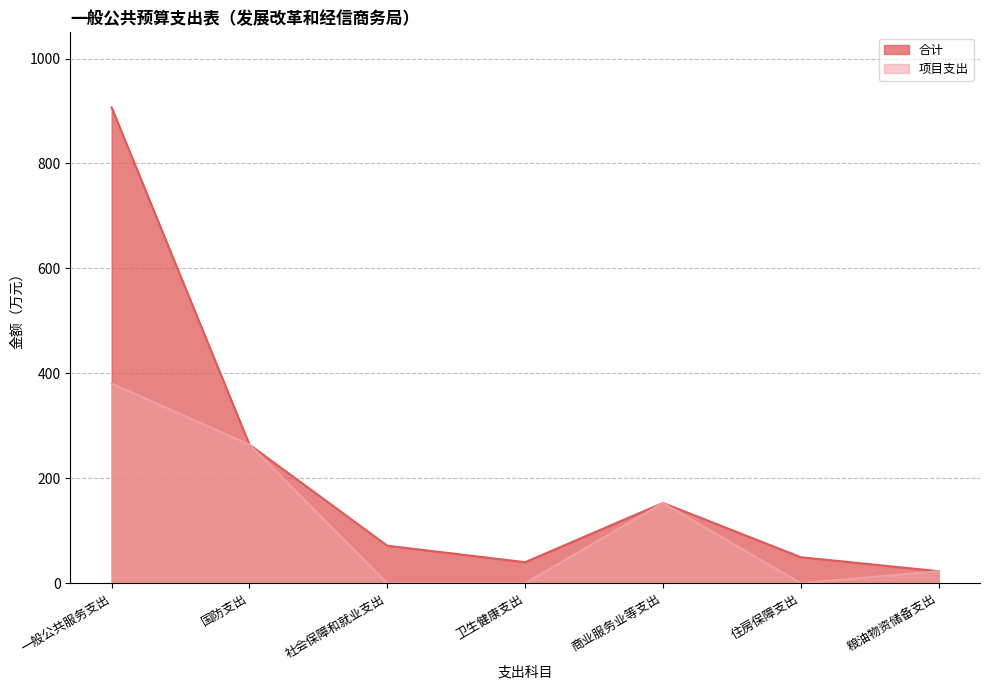

At which category does 项目支出 reach its first local peak?

商业服务业等支出